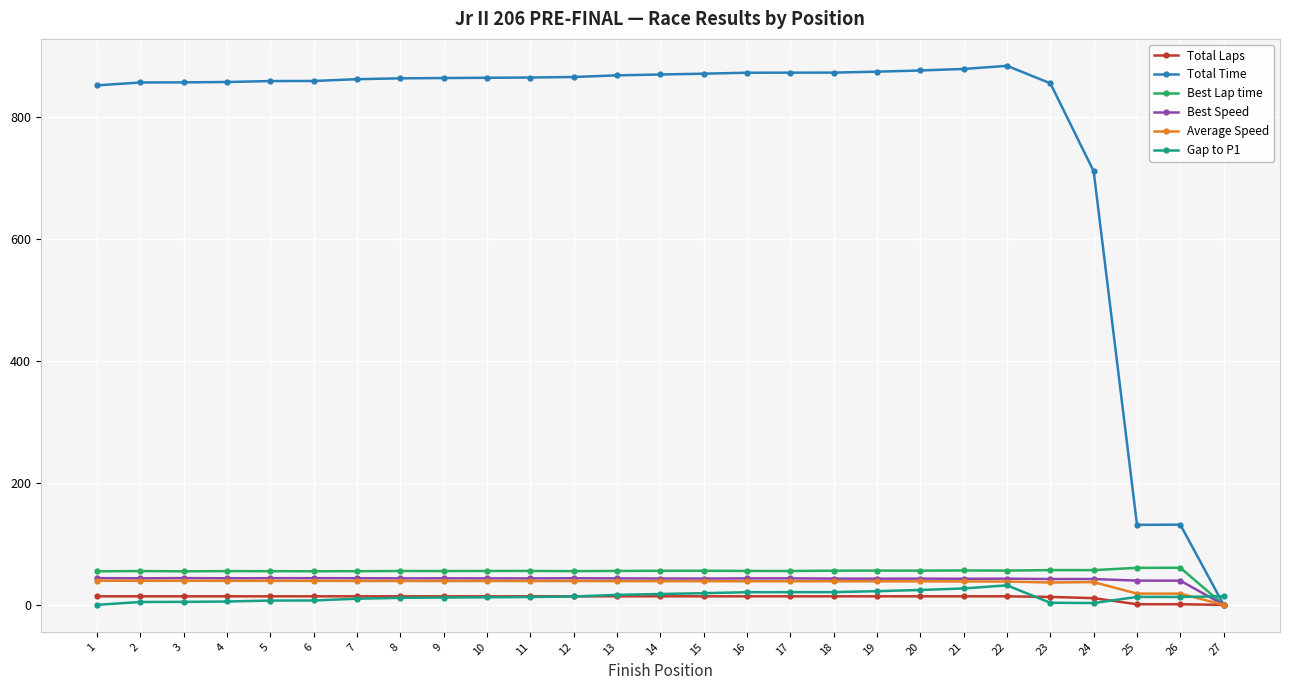

What is the difference between the maximum and second lowest values in the Best Lap time series?

5.8